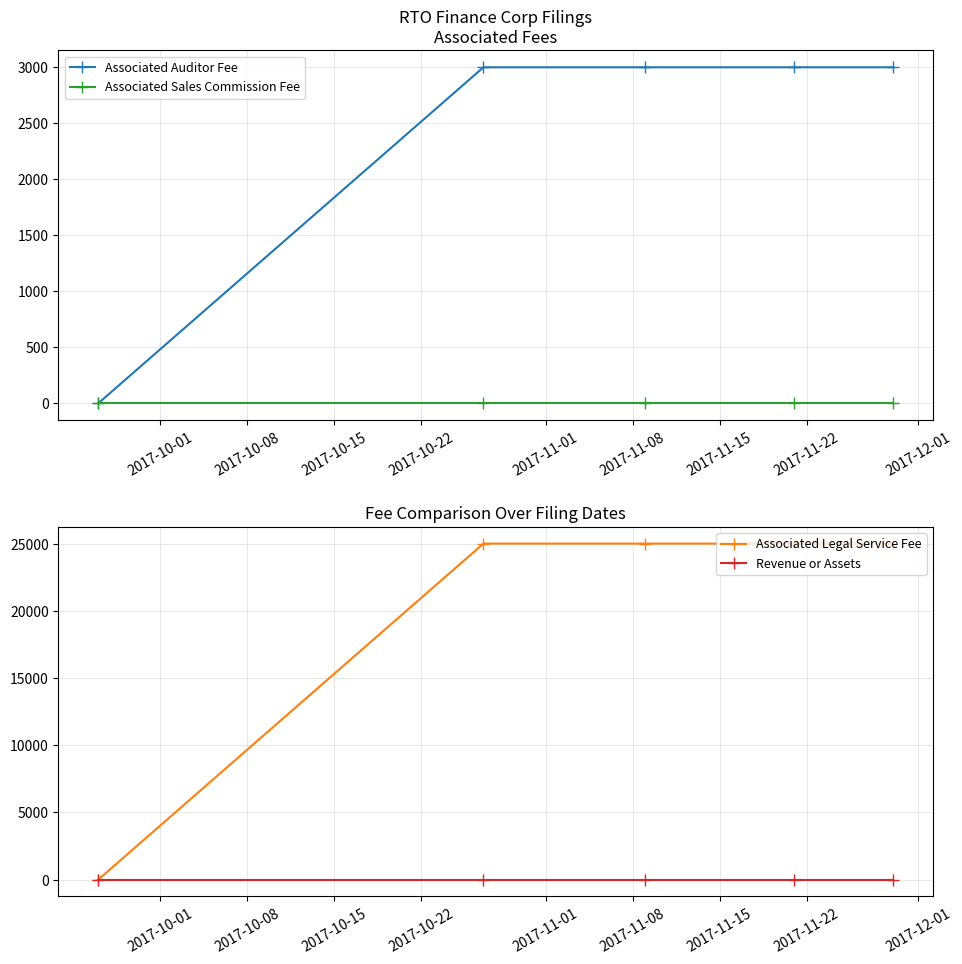

How many series are shown in this chart?

4